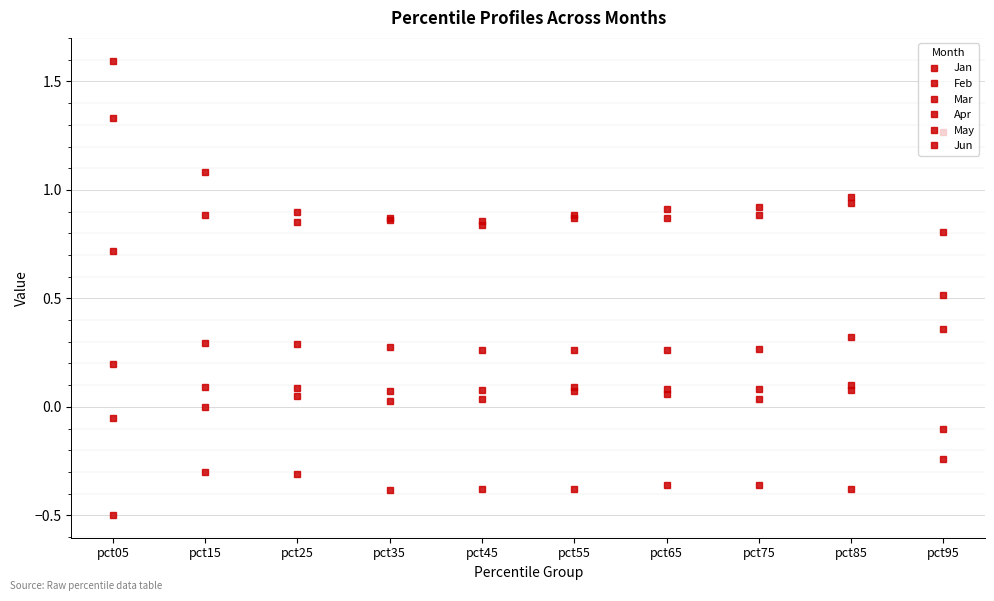

How many interior local valleys does the May series have?

1